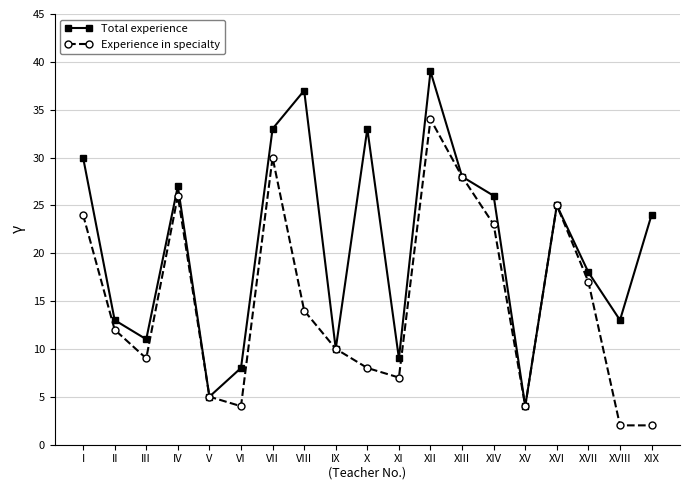

What is the value of the Total experience point at the 3rd from the left?

11